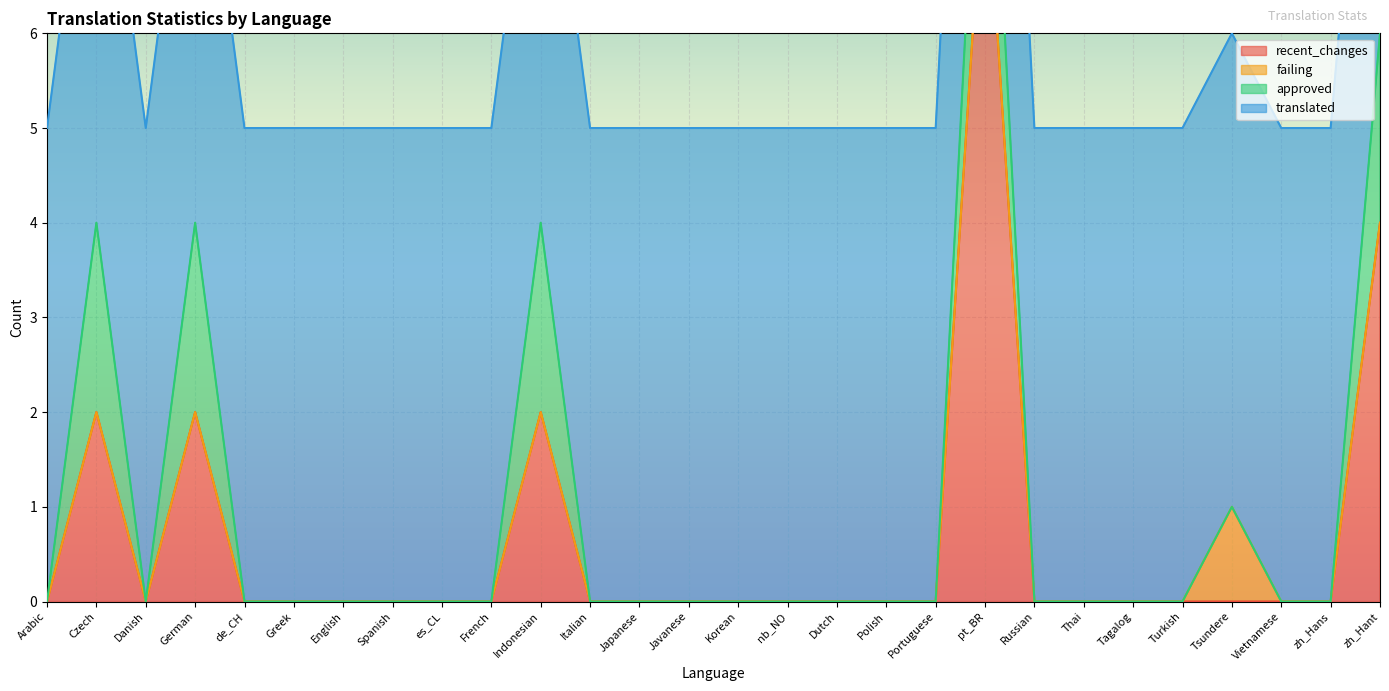

What is the sum of all approved values?

10